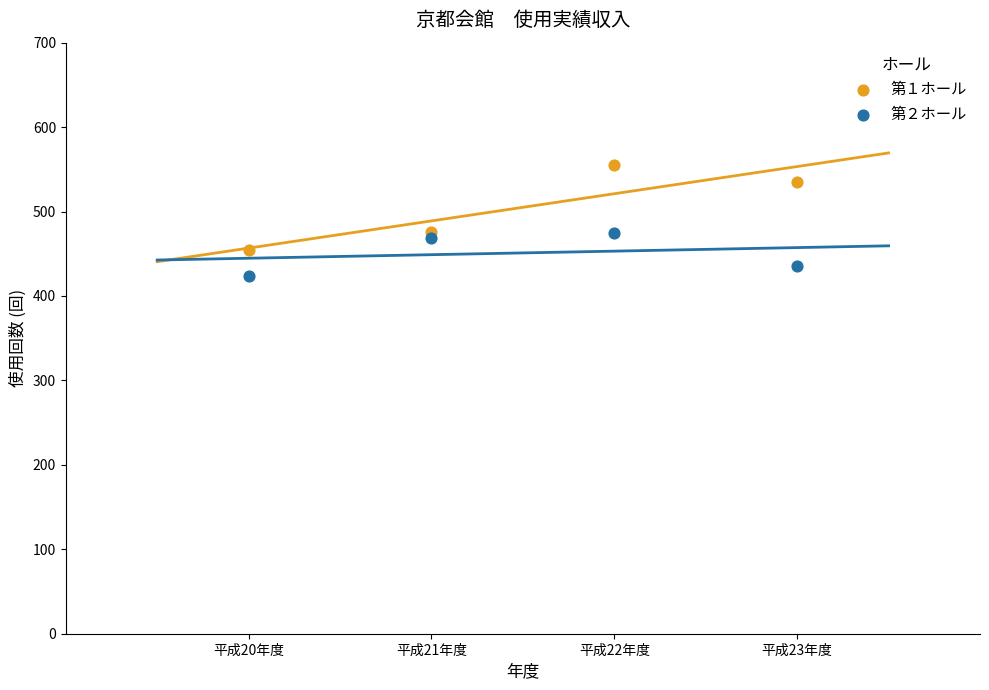

What is the X range (max minus min) for the scatter plot?

3